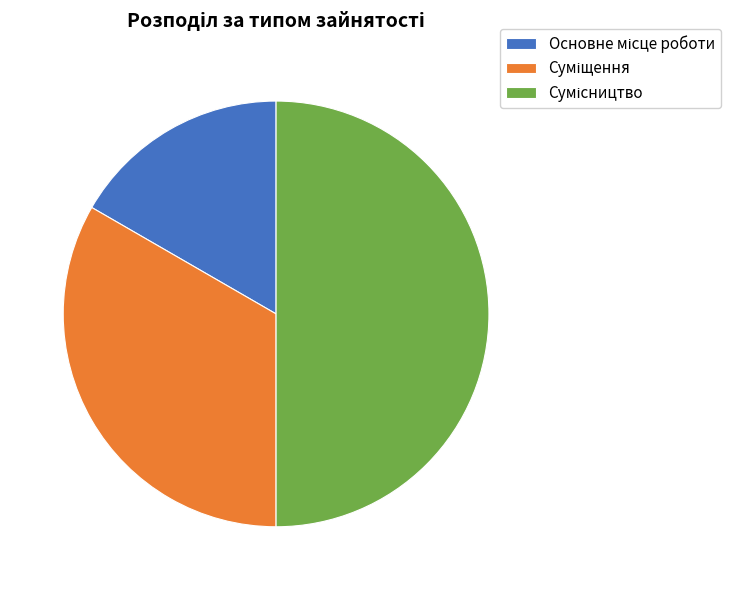

What is the total percentage of Основне місце роботи and Суміщення?

50.0%